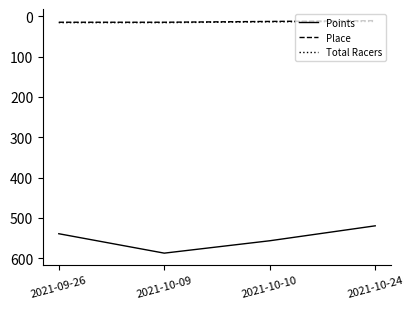

Which series has the widest spread of values?

Points